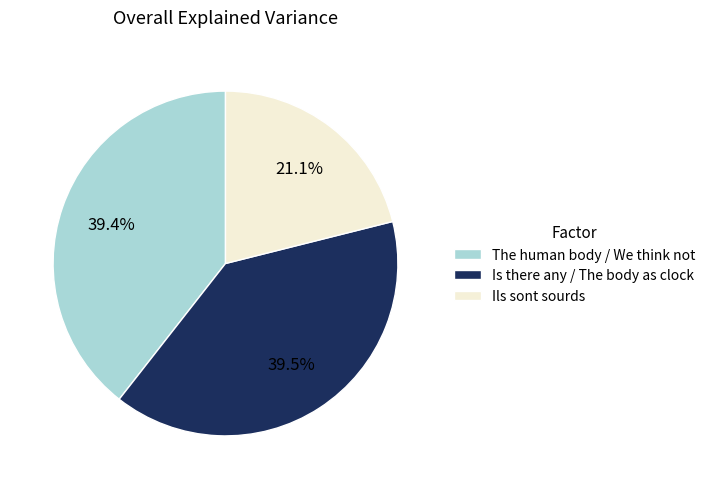

Is Ils sont sourds the majority of the pie?

No